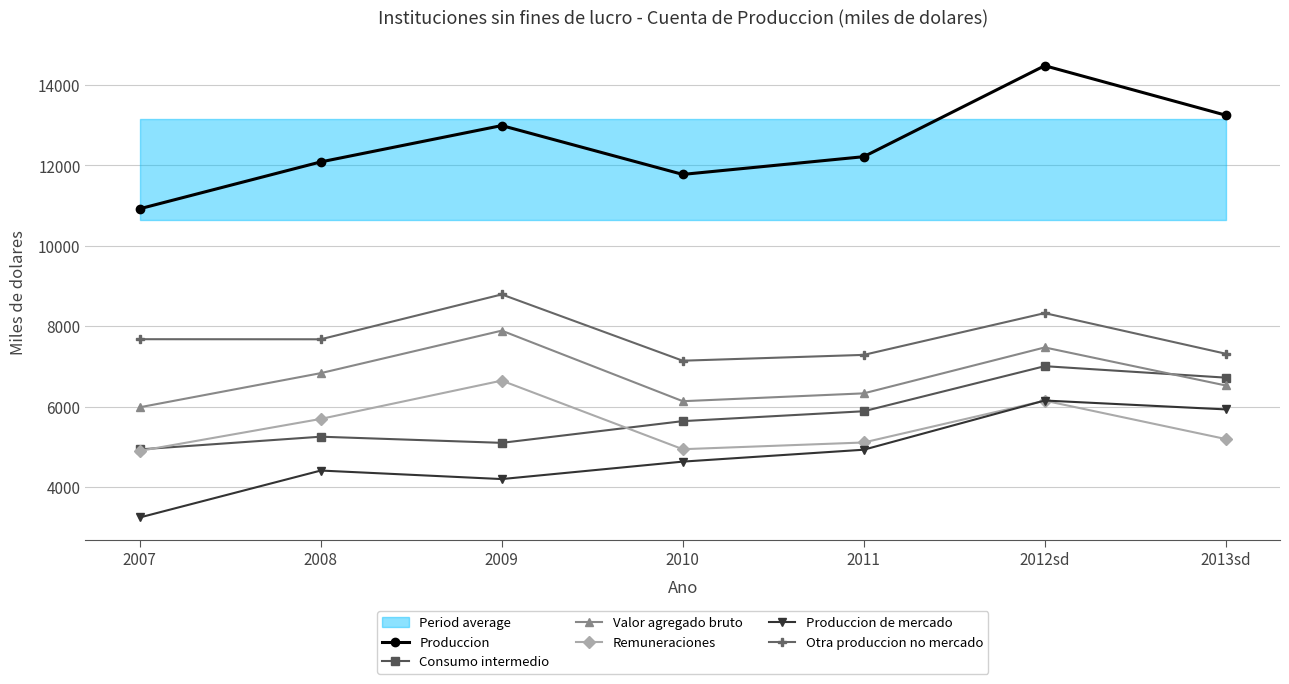

What is the difference between the highest and lowest values at 2012sd?

8332